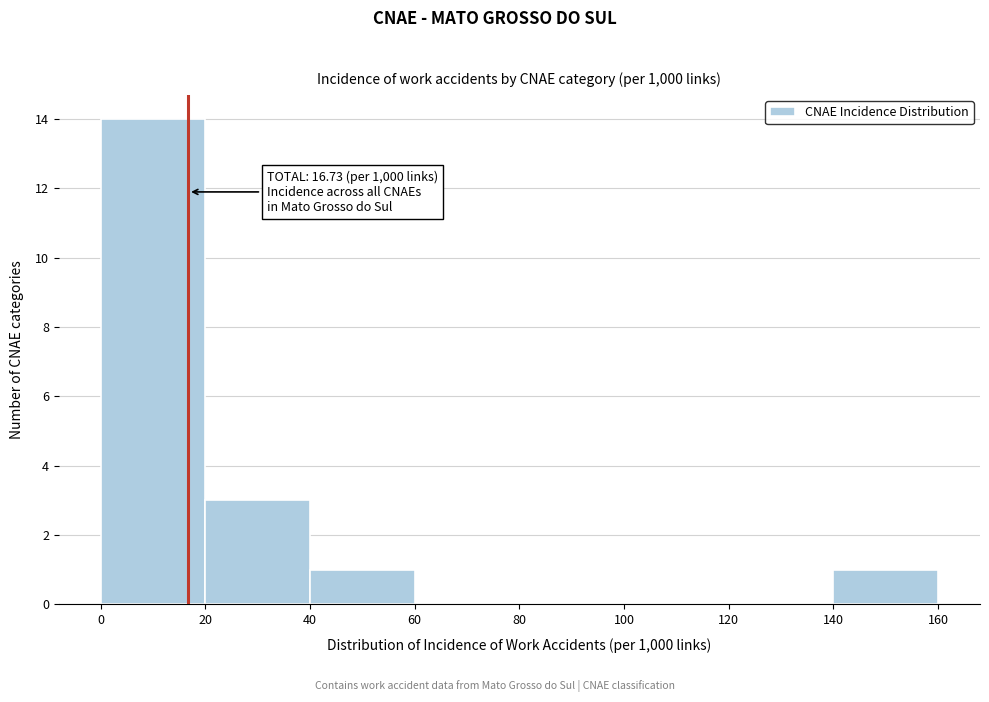

Over which range of the x-axis is the bar tallest?

0 to 20